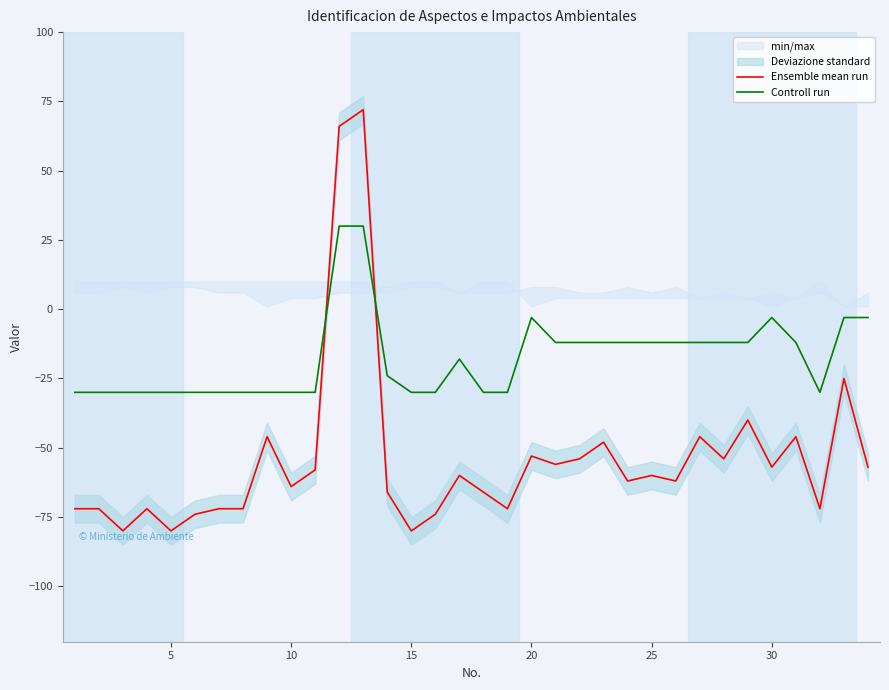

True or false: Ensemble mean run and Controll run cross at least once.

True